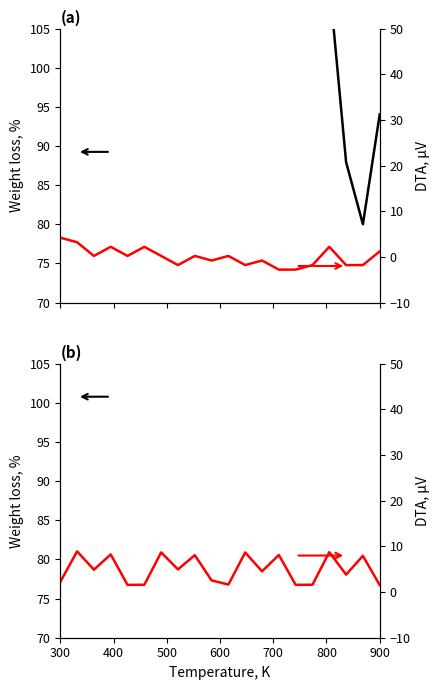

What is the total value across all series at 900?

376.4